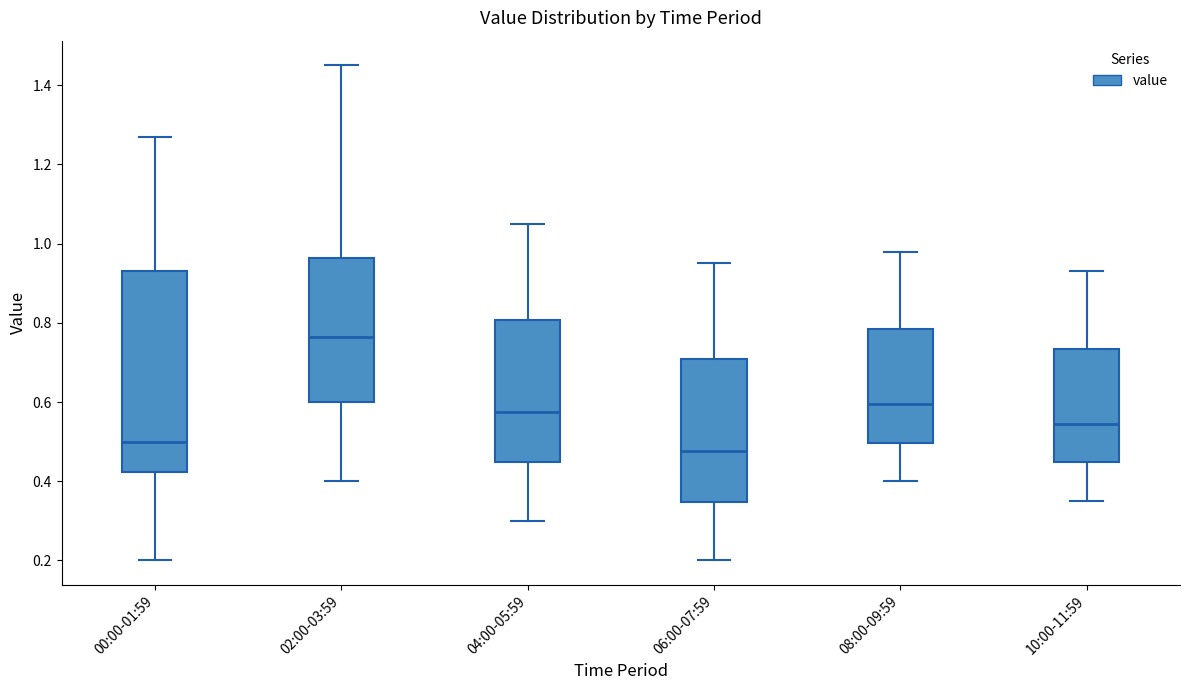

Which box is the tallest, from its lower edge to its upper edge?

00:00-01:59